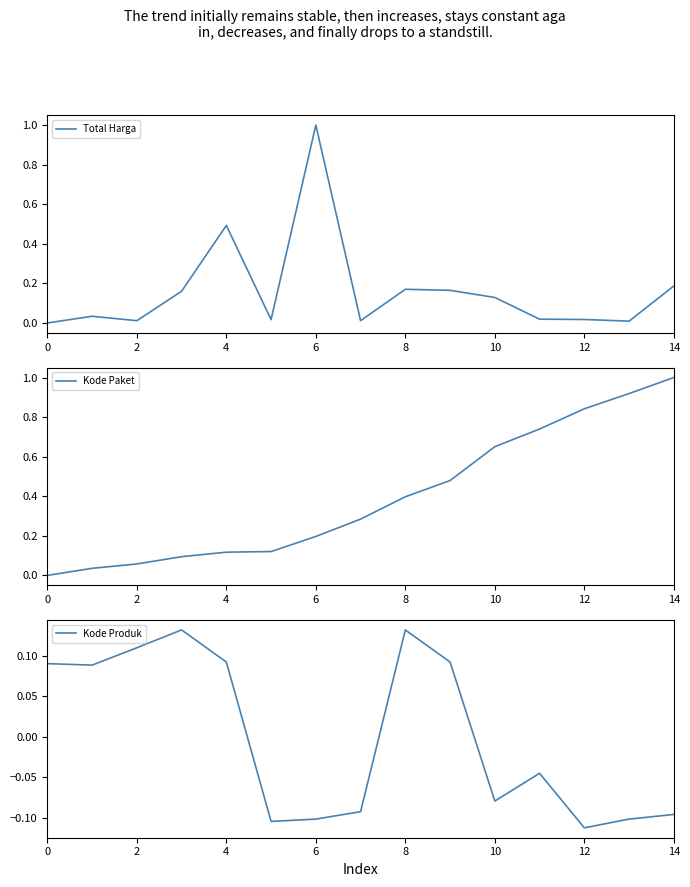

At which label does Total Harga reach its peak?

6